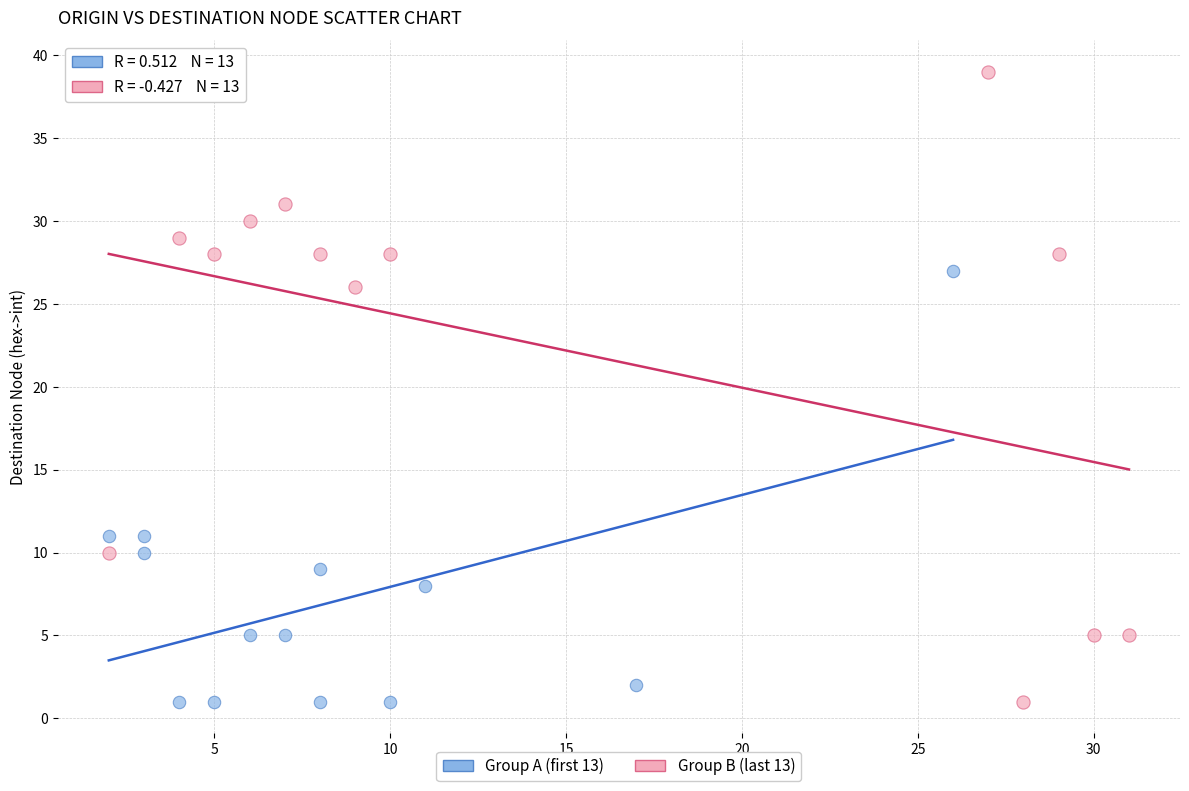

Which series has the widest spread of Y values?

Group B (last 13)